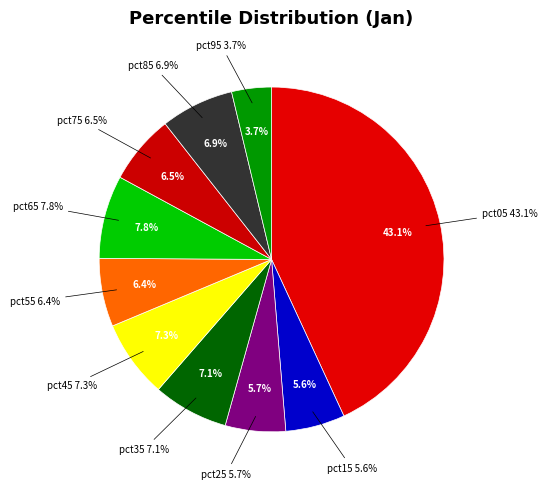

True or false: pct65 accounts for 8% of the total.

True